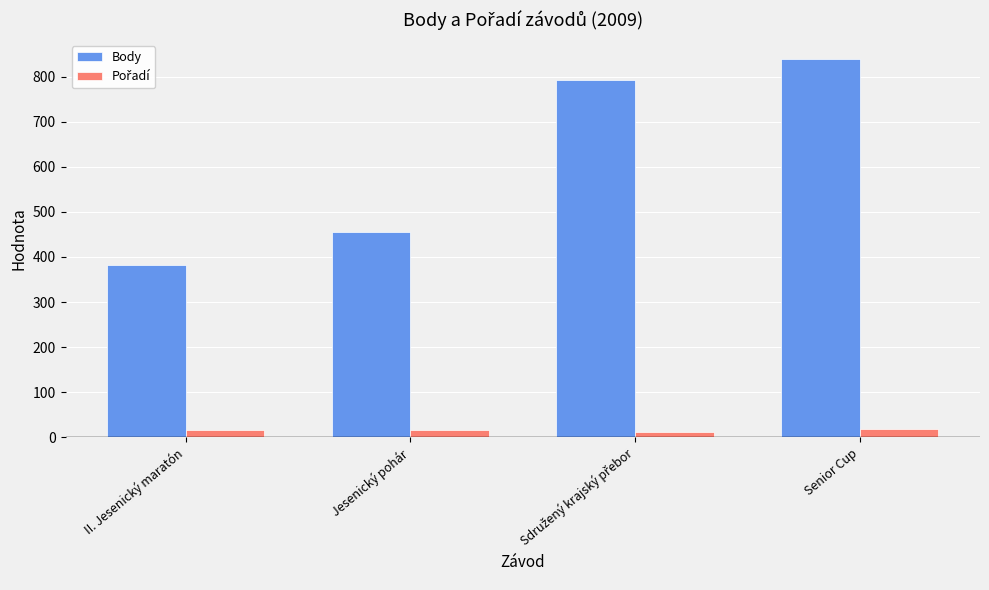

At how many categories does at least one series exceed 762?

2